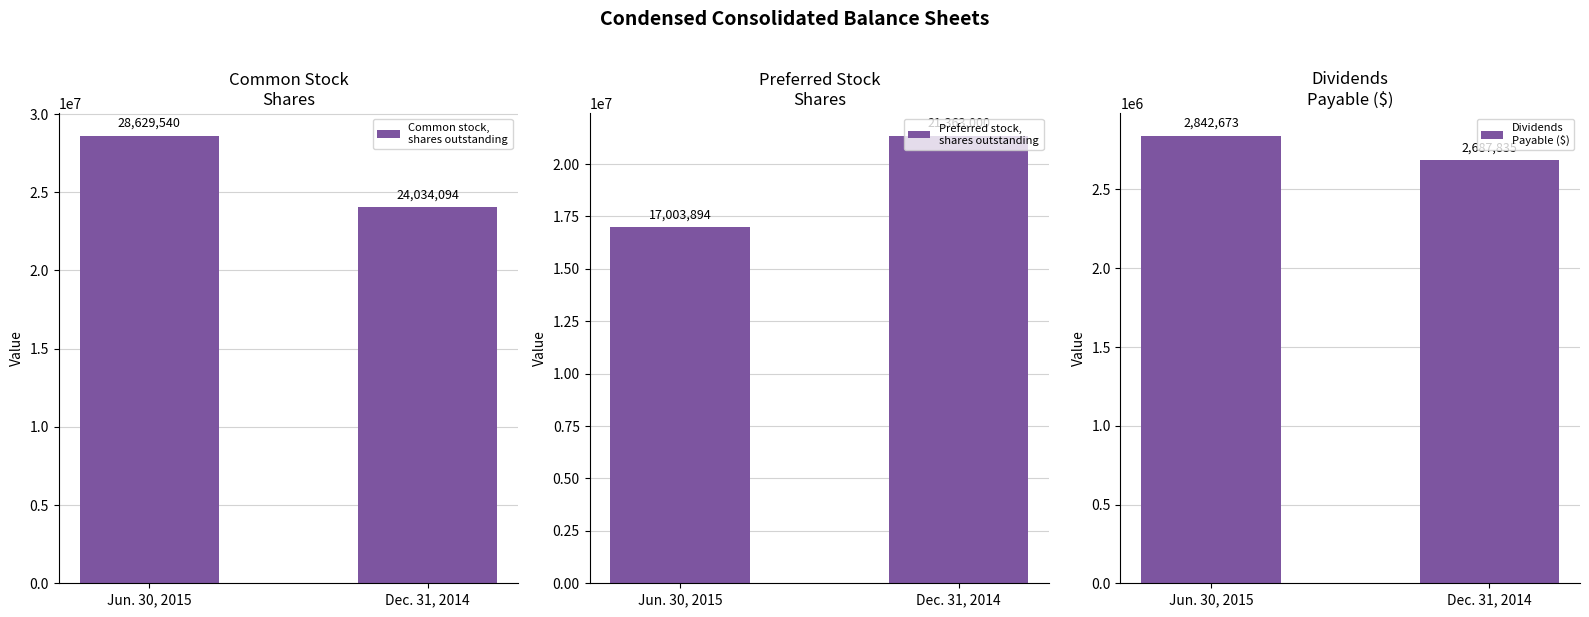

Reading left to right, list all the values displayed in this chart.

Common stock,
shares outstanding: 28629540	24034094
Preferred stock,
shares outstanding: 17003894	21363000
Dividends
Payable ($): 2842673	2687835